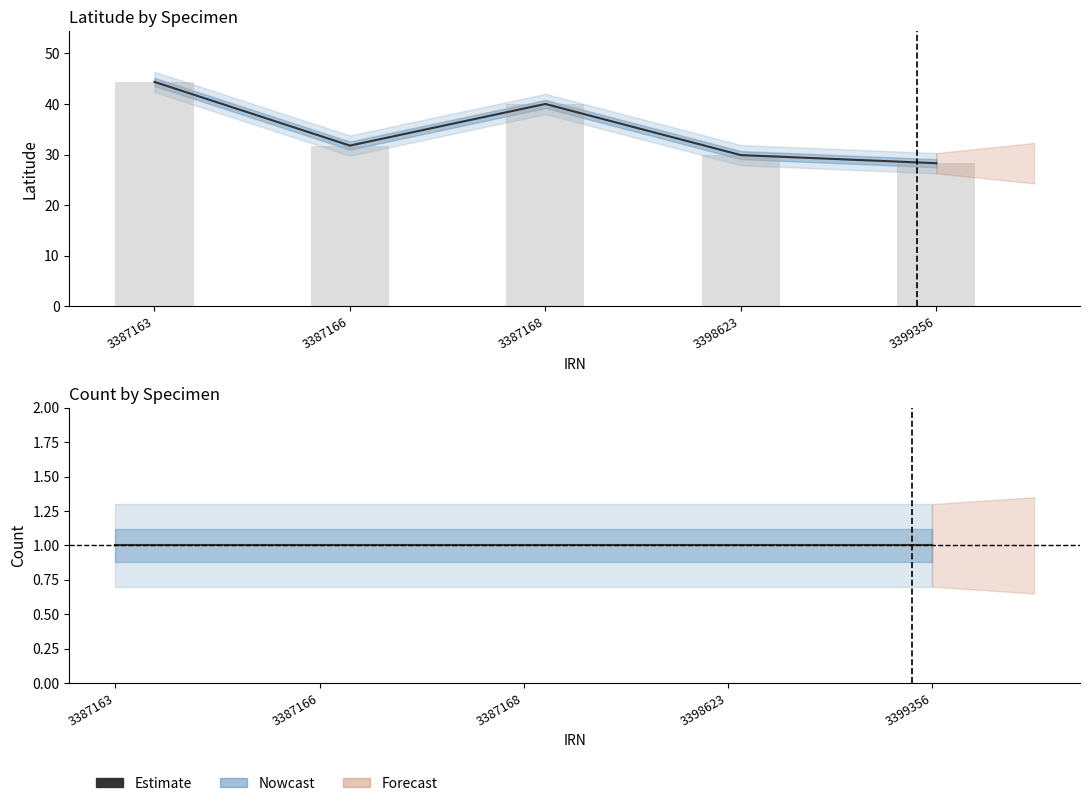

Reading right to left, list all the values displayed in this chart.

28.3	29.9	40.0	31.8	44.4